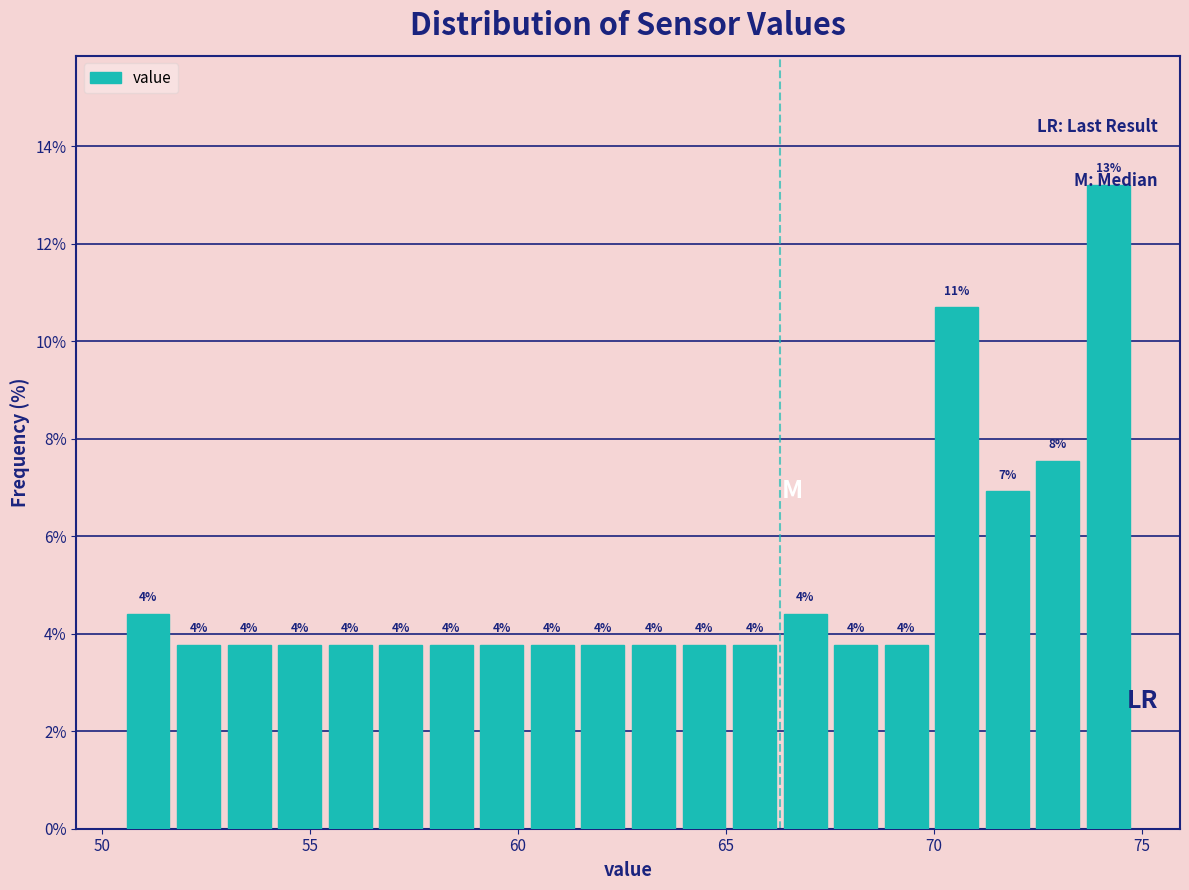

Read against the x-axis, roughly where is the centre of the tallest bar?

74.0